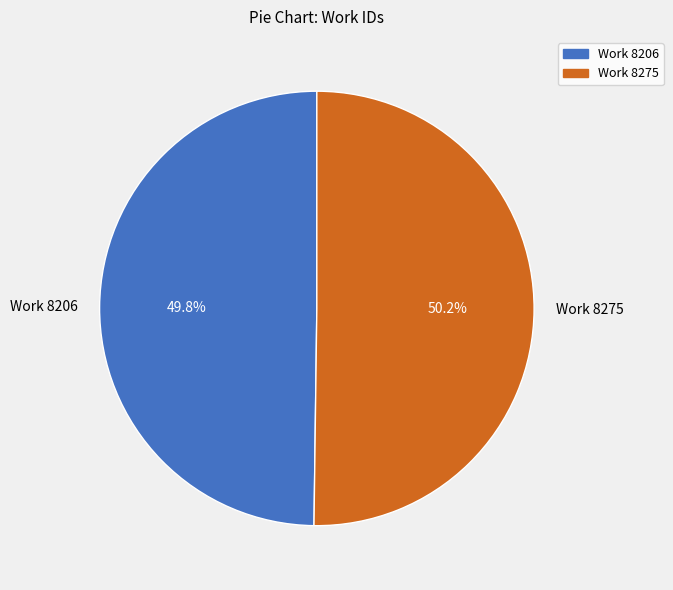

Is there any slice that represents more than half of the pie?

Yes